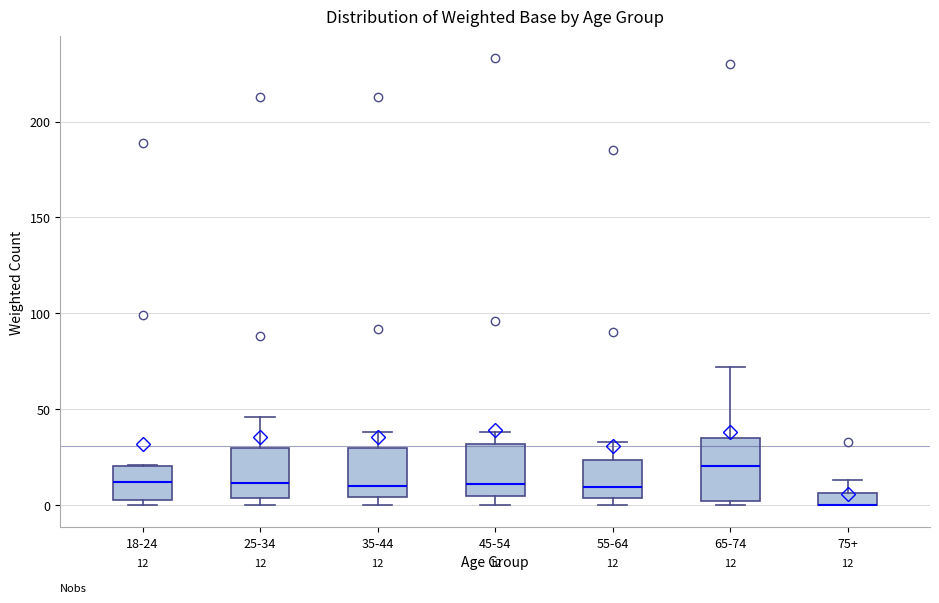

Which box is the tallest, from its lower edge to its upper edge?

65-74